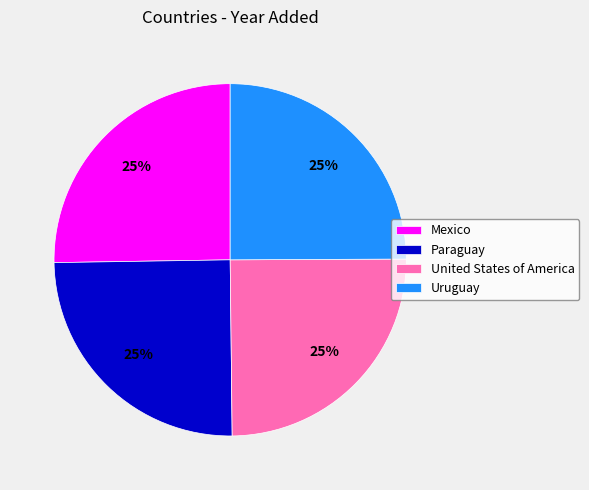

True or false: Uruguay accounts for 11% of the total.

False